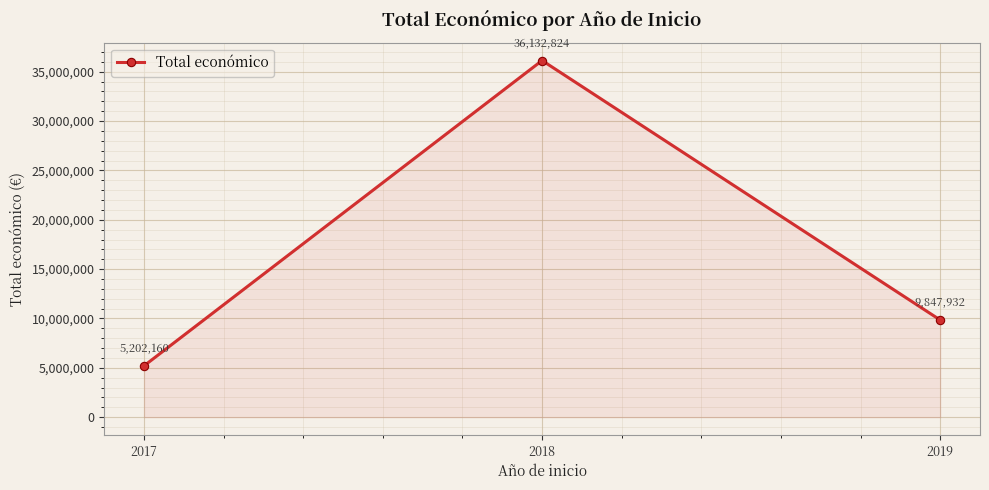

Which category has the lowest value across all series?

2017